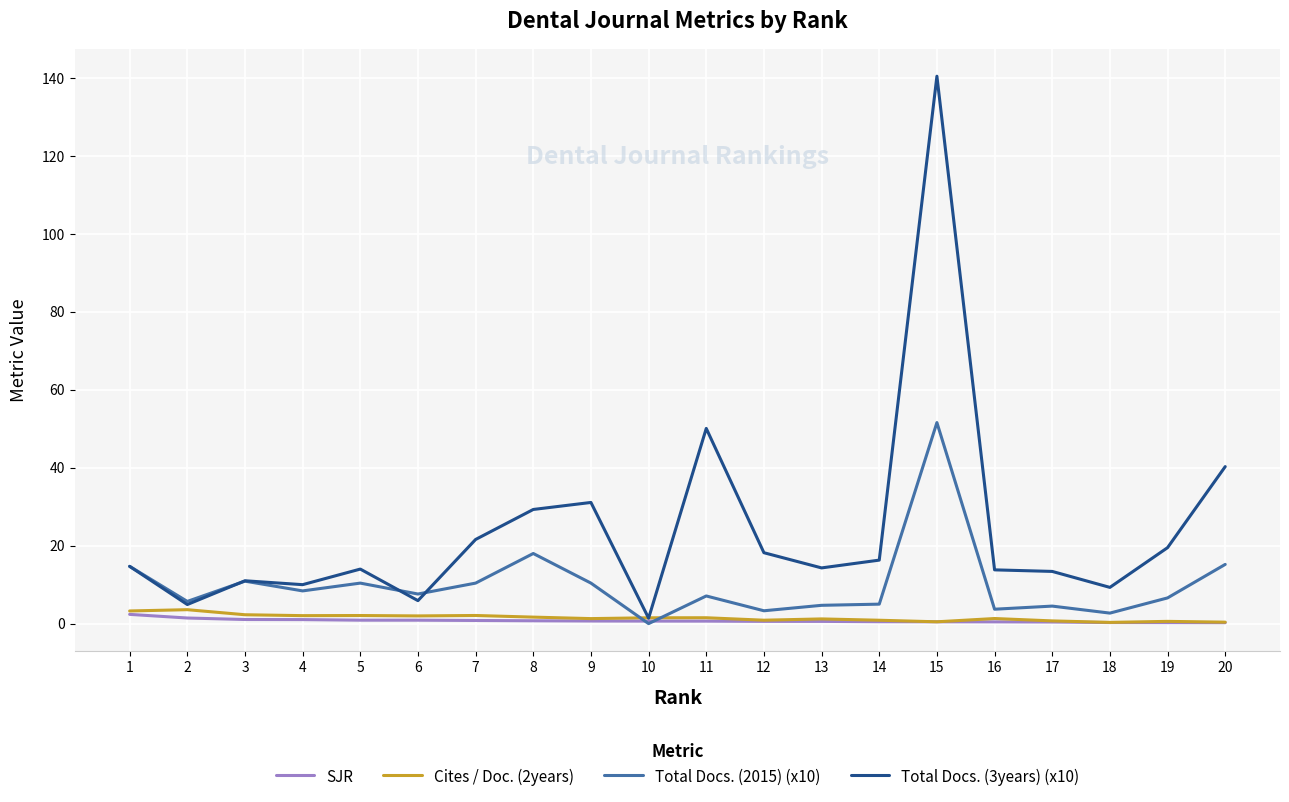

Is it true that Total Docs. (3years) (x10) equals 27.6 at 11?

False